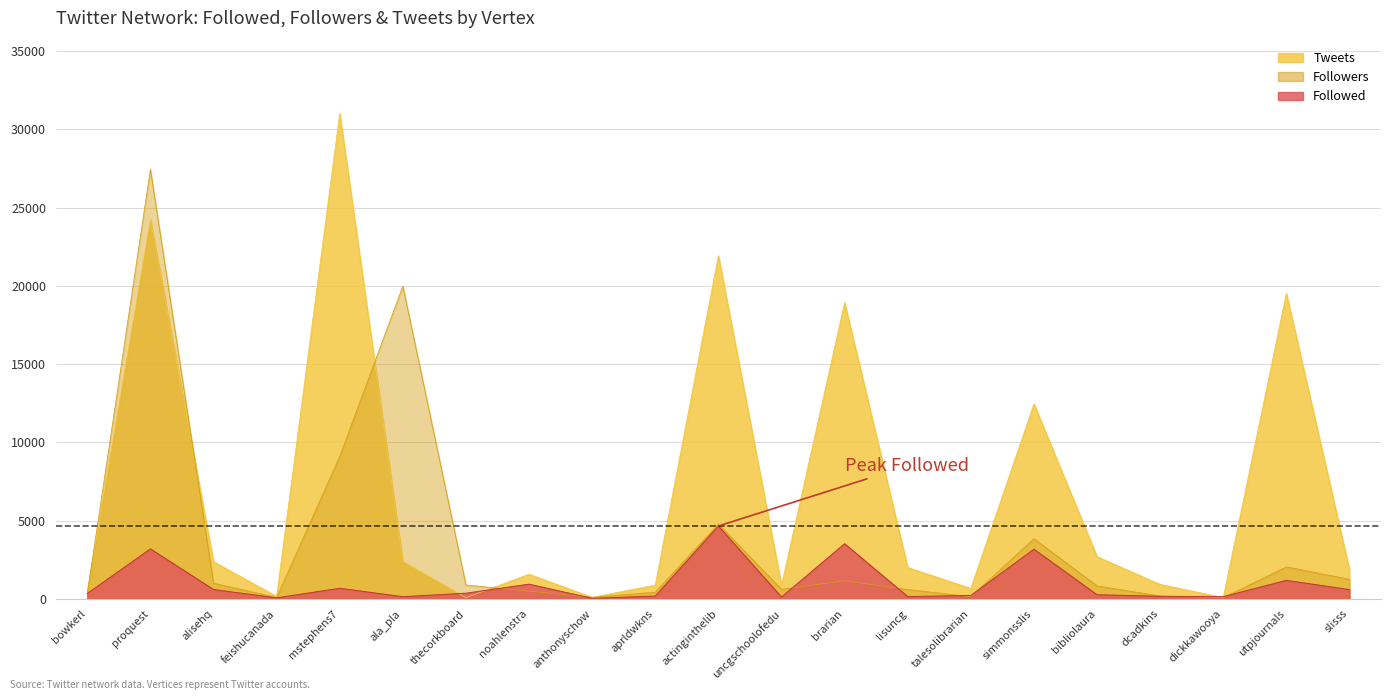

What is the total value across all series at simmonsslis?

19468